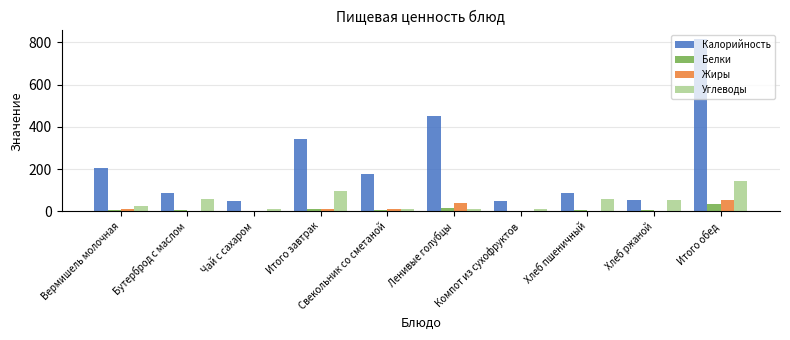

True or false: Жиры has a value of 9.0 at Вермишель молочная.

True